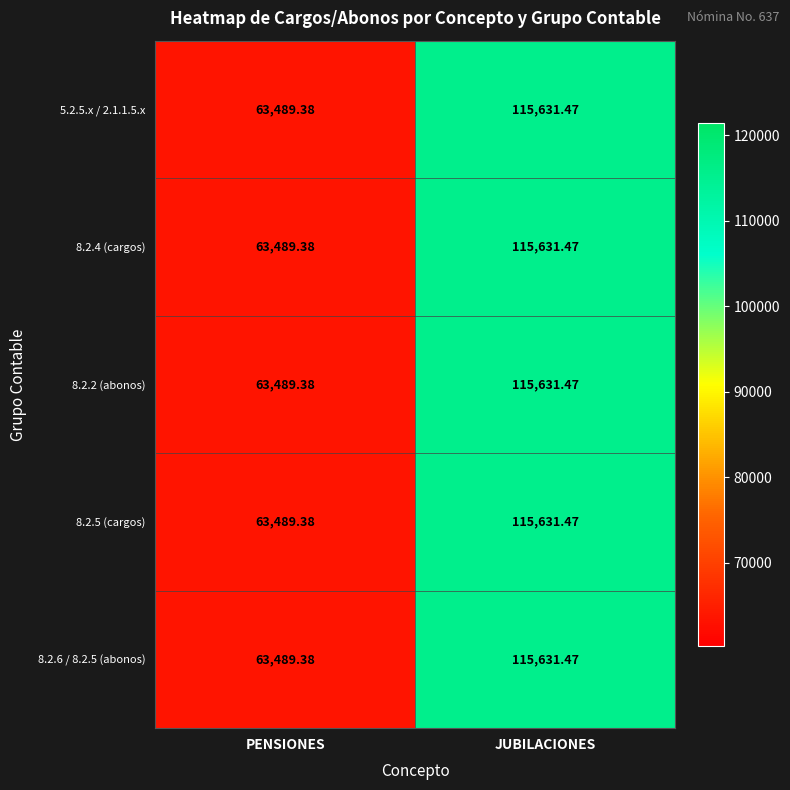

Which category has the lowest value in the 5.2.5.x / 2.1.1.5.x series?

PENSIONES